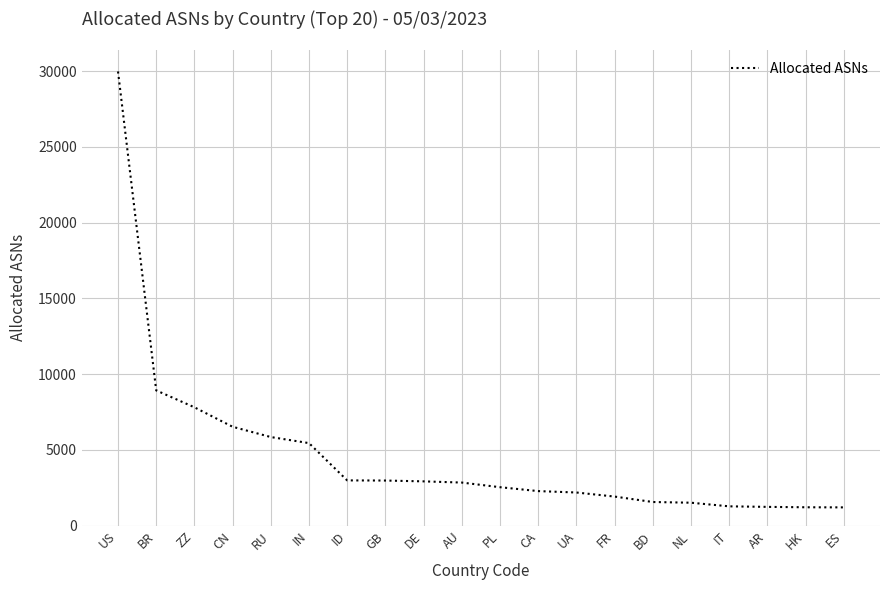

What is the minimum value shown in the chart?

1205